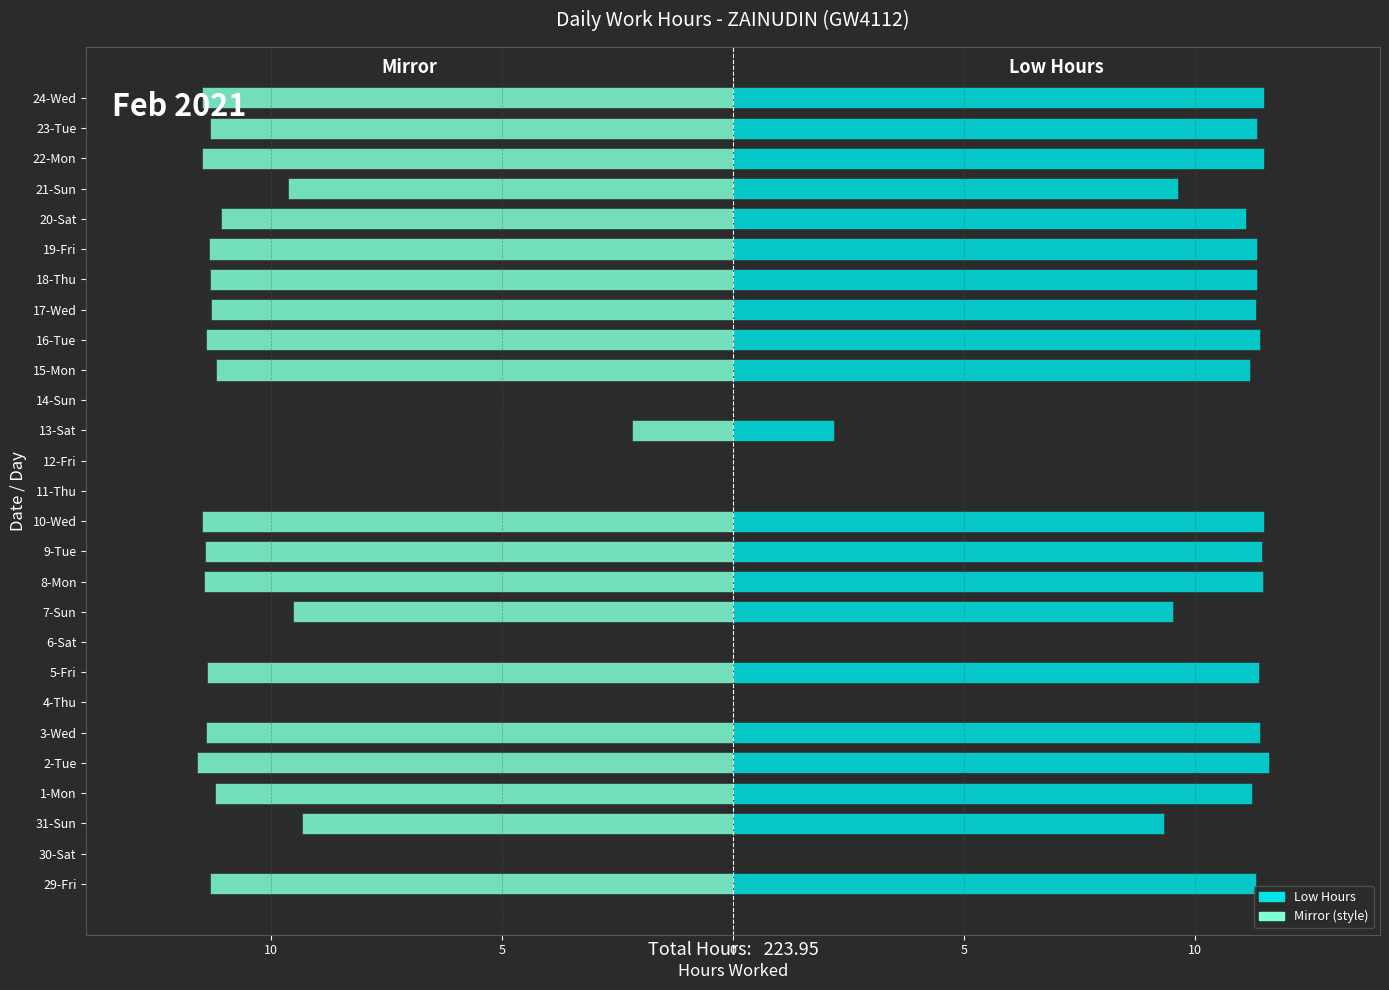

List the series in order of their peak value, highest first.

Low Hours, Mirror (style)